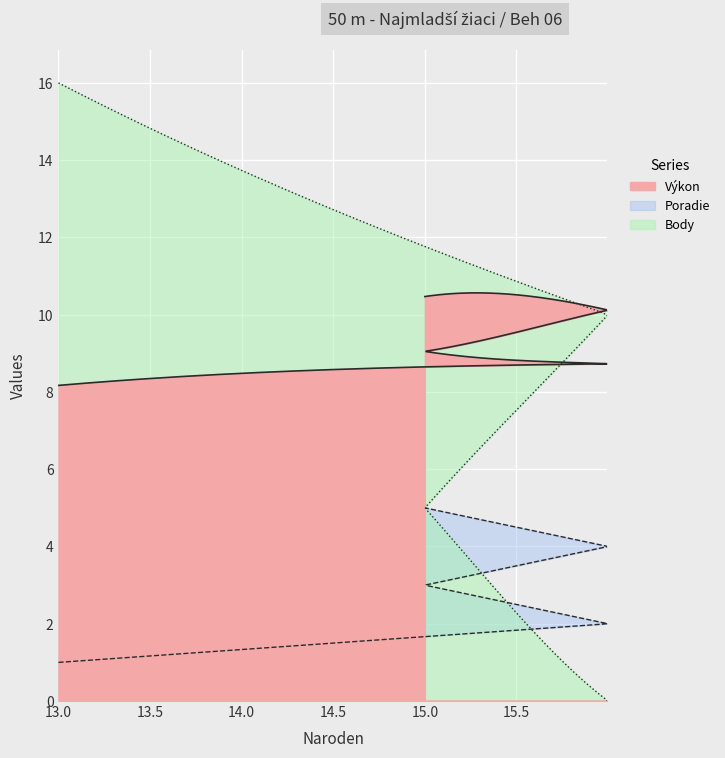

Between 16 and 15, which series saw the biggest shift?

Body